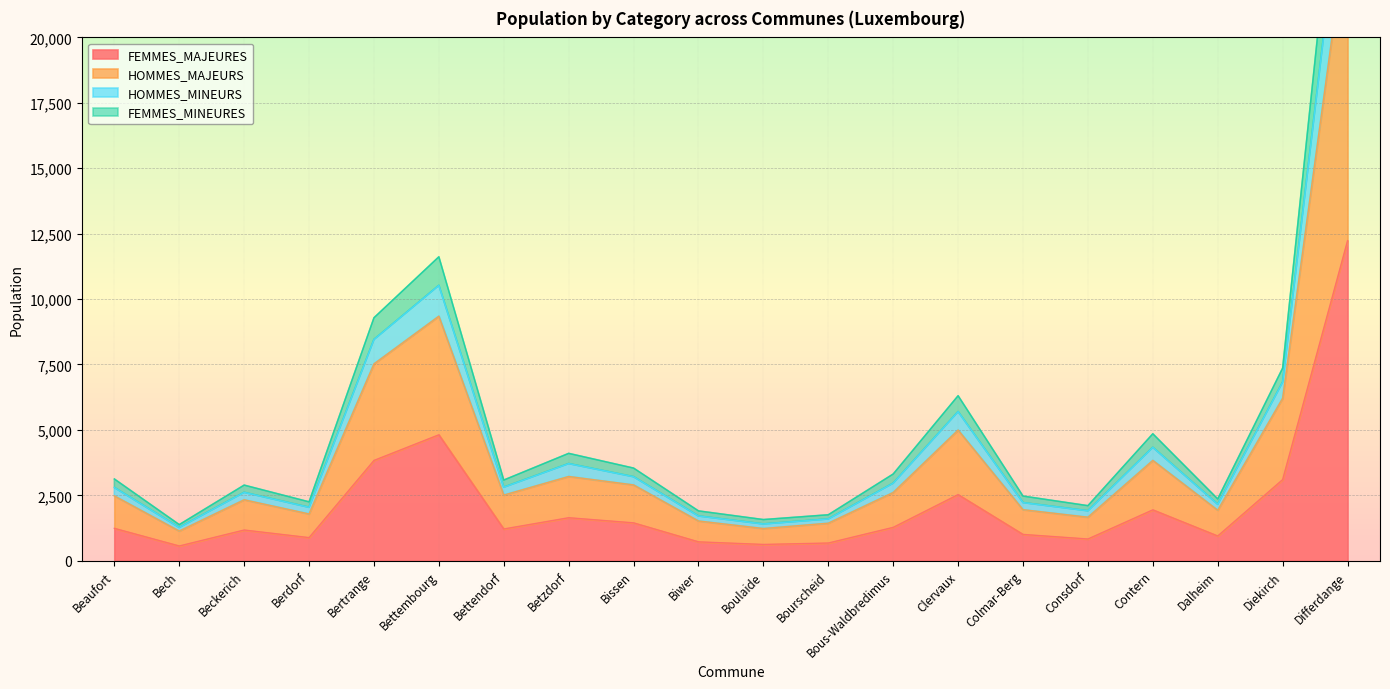

What is the lowest value of the FEMMES_MAJEURES series?

563